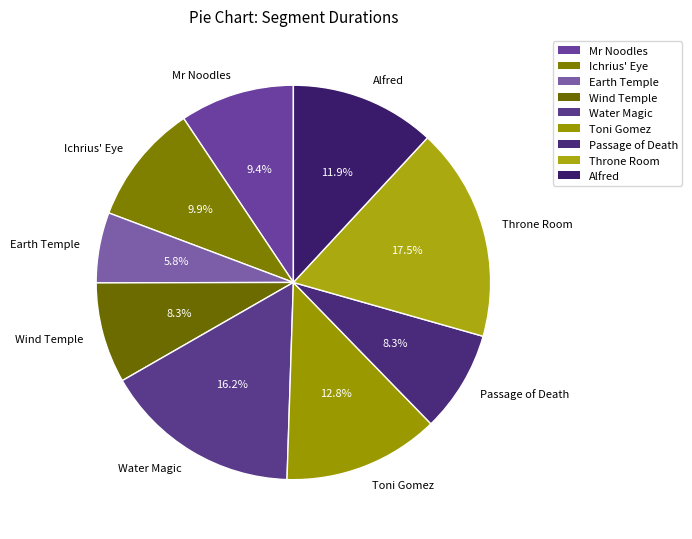

How many segments does this pie chart have?

9